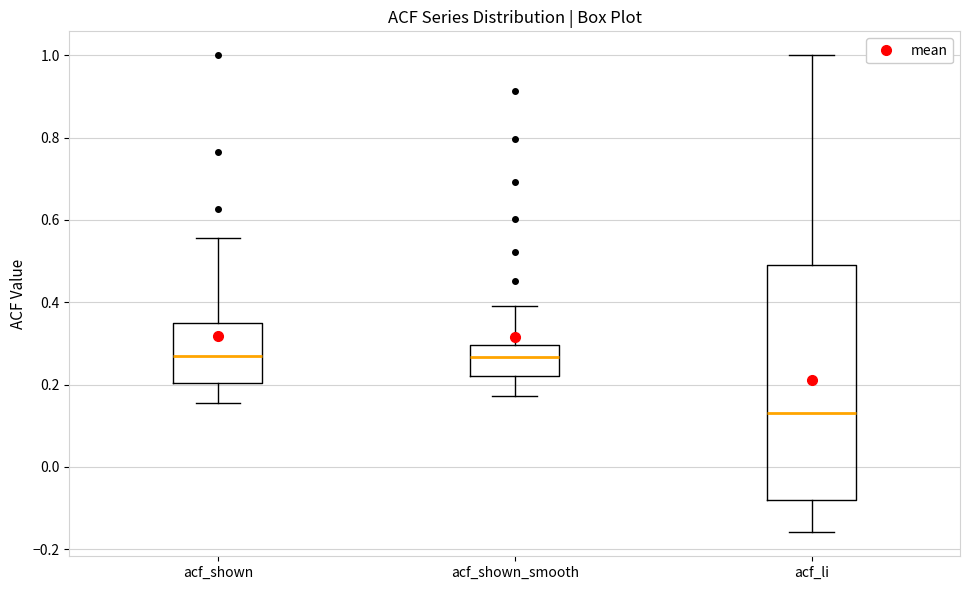

Where is the lower edge of the box for acf_shown_smooth on the y-axis? The values are not printed on the chart, so give them approximately, as read against the axis.

0.22